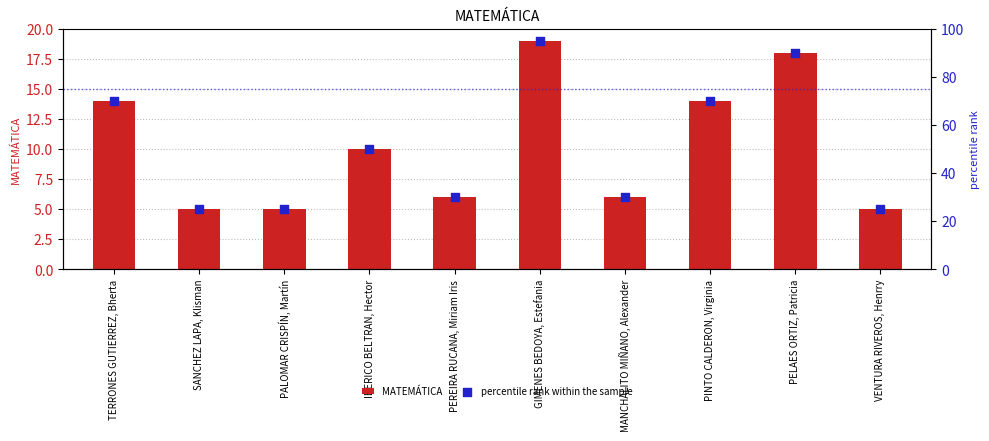

Which series contains the lowest Y value?

MATEMÁTICA